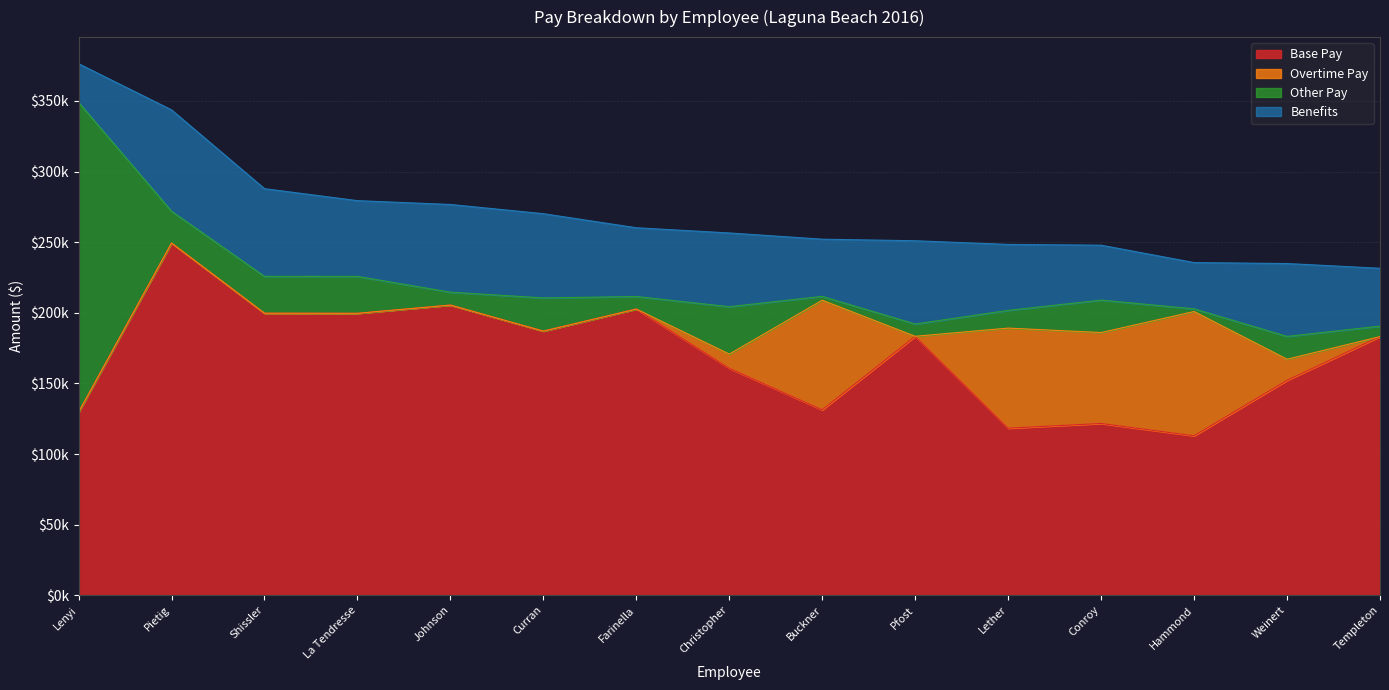

Reading left to right, extract all data points from this chart.

Base Pay: 129585	249402	199709	199627	205474	187042	202661	160700	131269	183359	118288	121621	112899	152157	183141
Overtime Pay: 0	0	0	0	0	0	0	10056	77652	0	70878	64387	88015	14975	0
Other Pay: 219438	22549	26097	26147	9136	23486	8864	33563	2700	8698	12537	22983	1900	16148	7426
Benefits: 27393	71760	62106	53636	62103	59658	48703	52219	40504	58962	46714	38895	32747	51607	40961